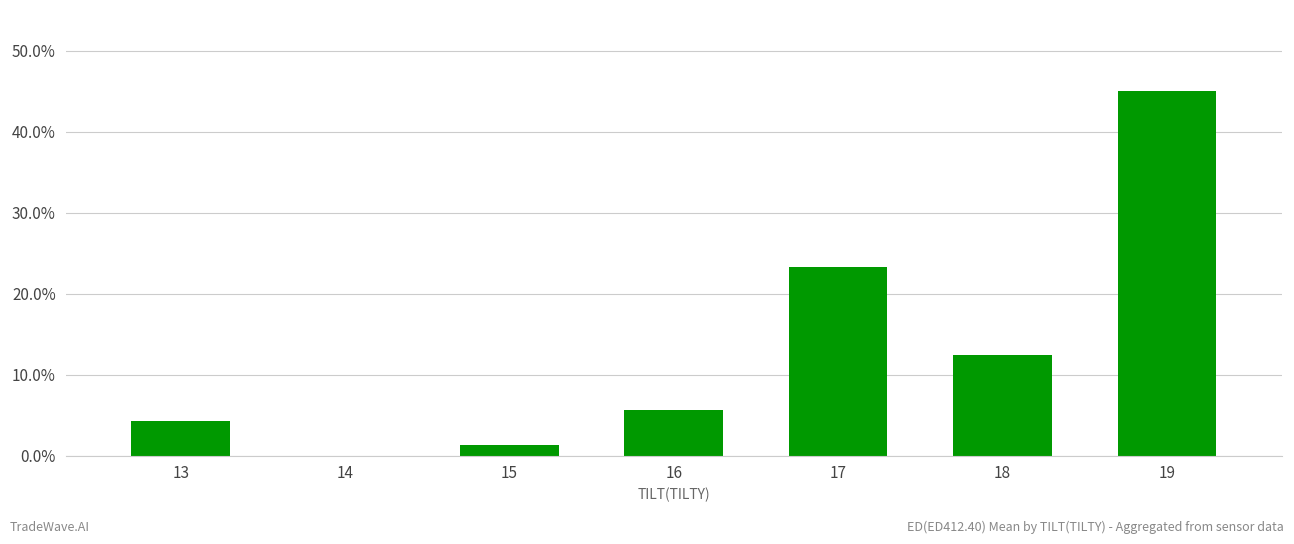

The chart shows a value of 4.3 at 13. True or false?

True